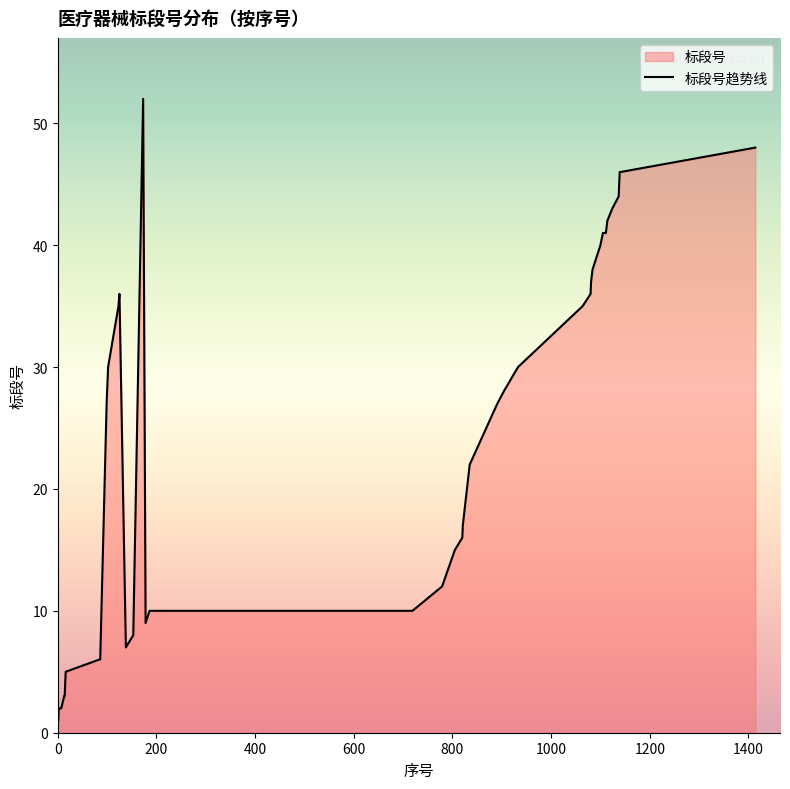

What is the difference between the maximum and minimum values?

51